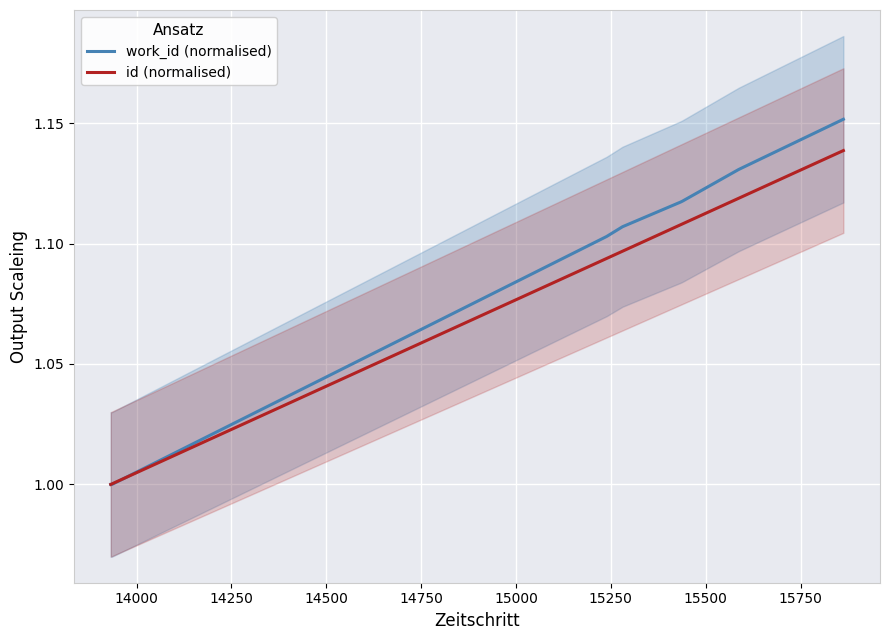

List the series in order of their overall mean, lowest first.

id (normalised), work_id (normalised)